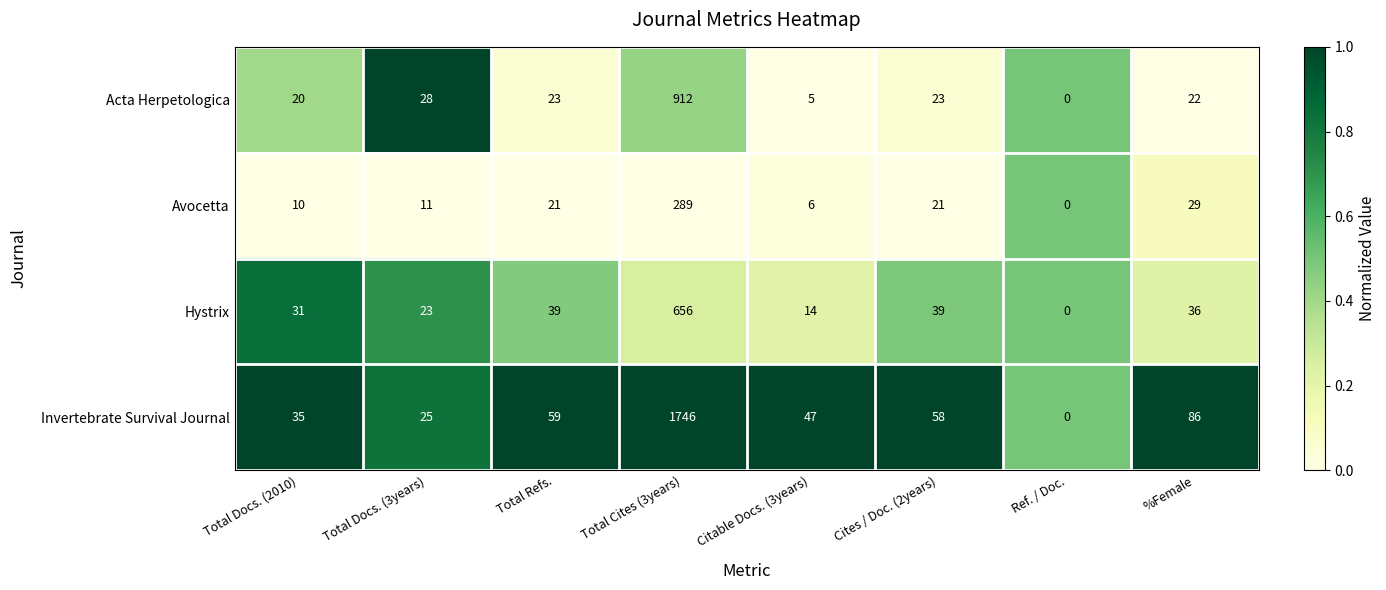

Rank the series by their maximum value, from lowest to highest.

Avocetta, Hystrix, Acta Herpetologica, Invertebrate Survival Journal